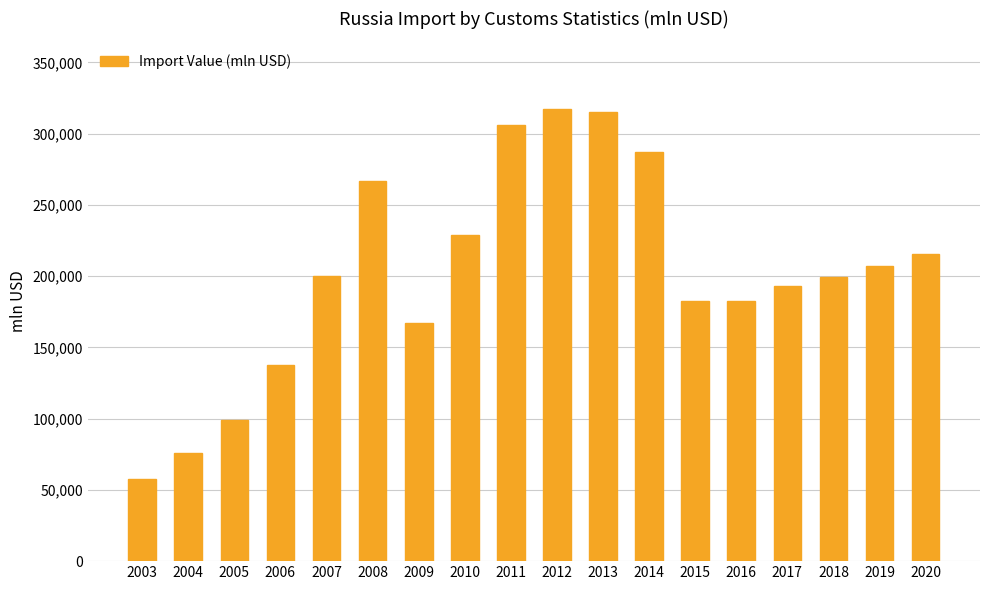

What is the greatest value displayed?

317177